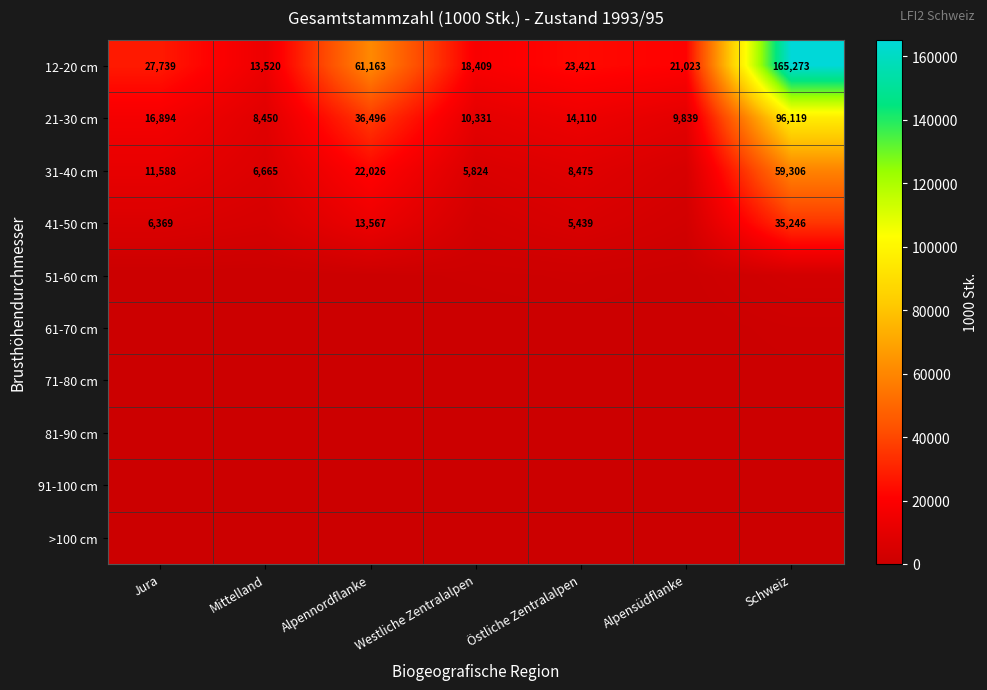

How many series are shown in this chart?

10